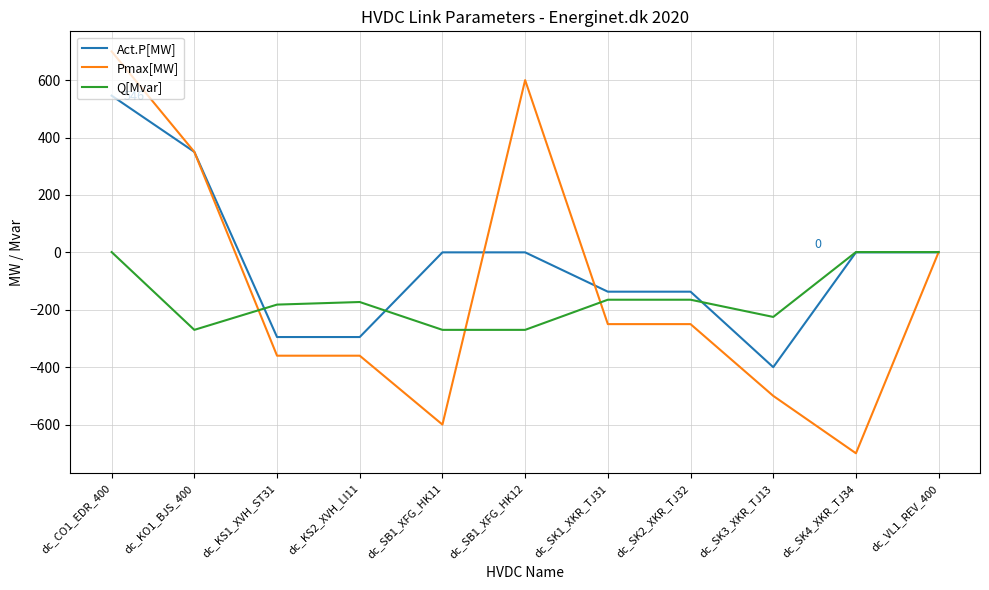

Does the chart have visible grid lines?

Yes